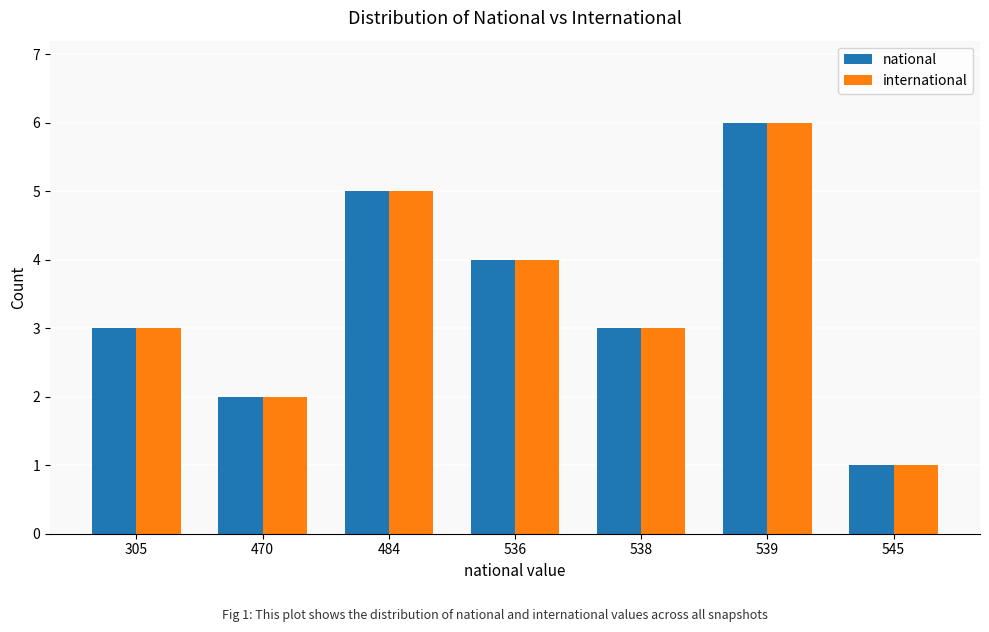

Reading right to left, transcribe all the data shown in this chart.

national: 1	6	3	4	5	2	3
international: 1	6	3	4	5	2	3